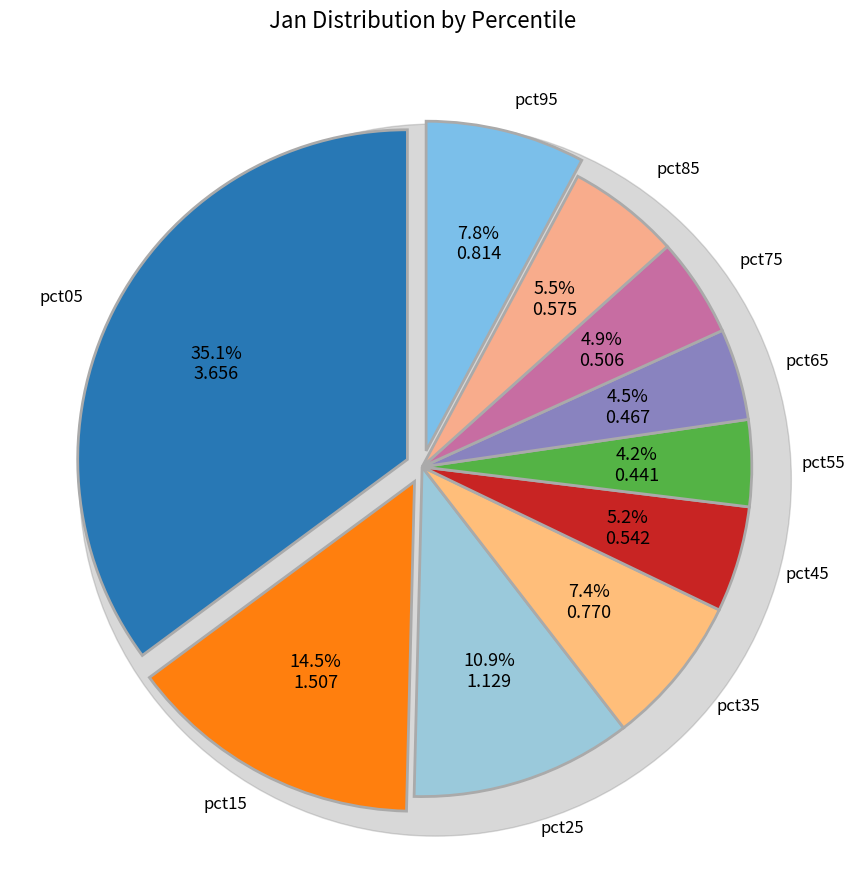

Which slice is the largest?

pct05